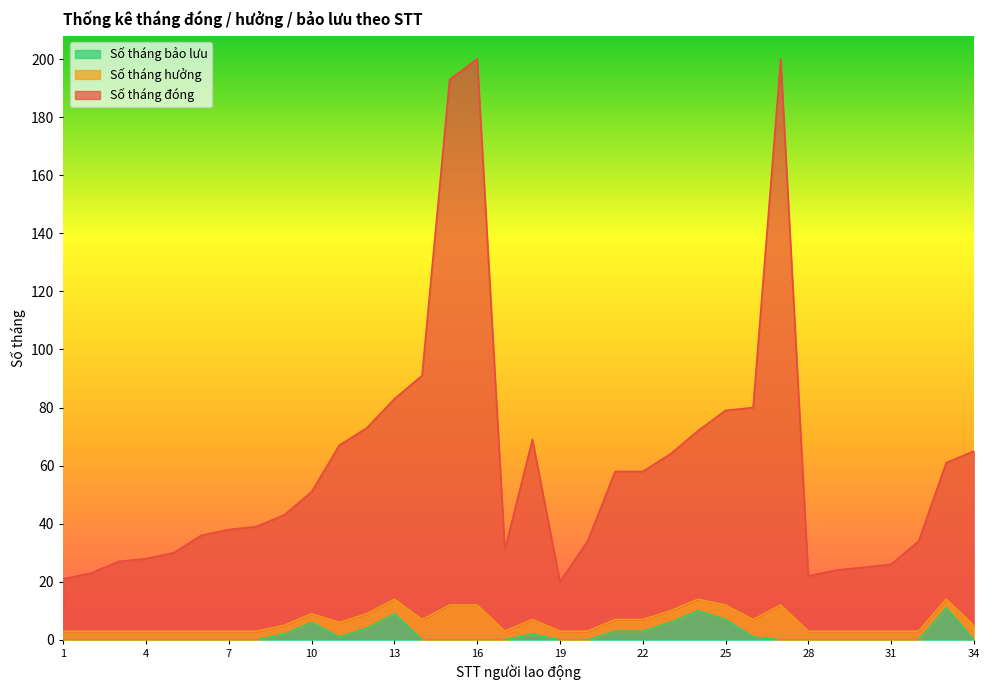

Which series has the largest range (max minus min)?

Số tháng đóng